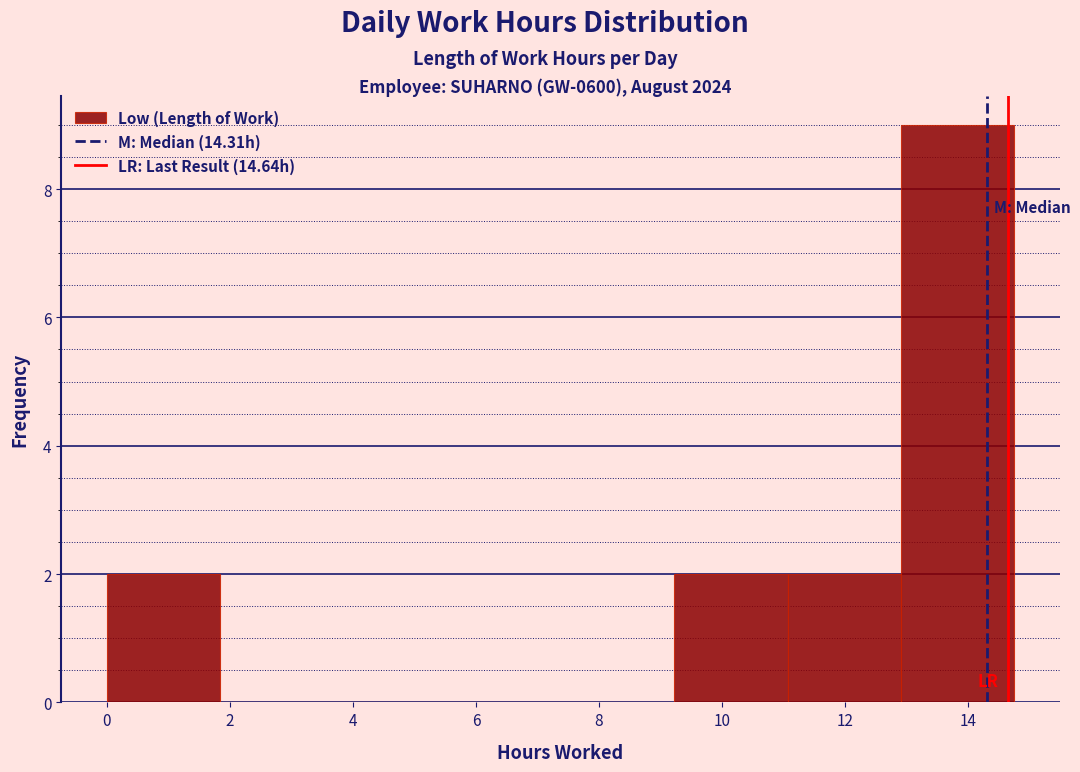

Reading left to right, list every bar in this chart as the range it spans on the x-axis followed by its height. Neither the bar edges nor the heights are printed on the chart, so give them approximately, as read against the axes.

0.0 to 1.8: 2
1.8 to 3.6: 0
3.6 to 5.6: 0
5.6 to 7.4: 0
7.4 to 9.2: 0
9.2 to 11.0: 2
11.0 to 13.0: 2
13.0 to 14.8: 9